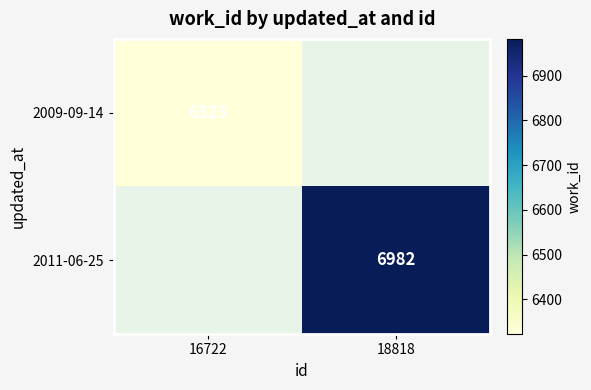

True or false: 2011-06-25 has a value of 6982 at 18818.

True